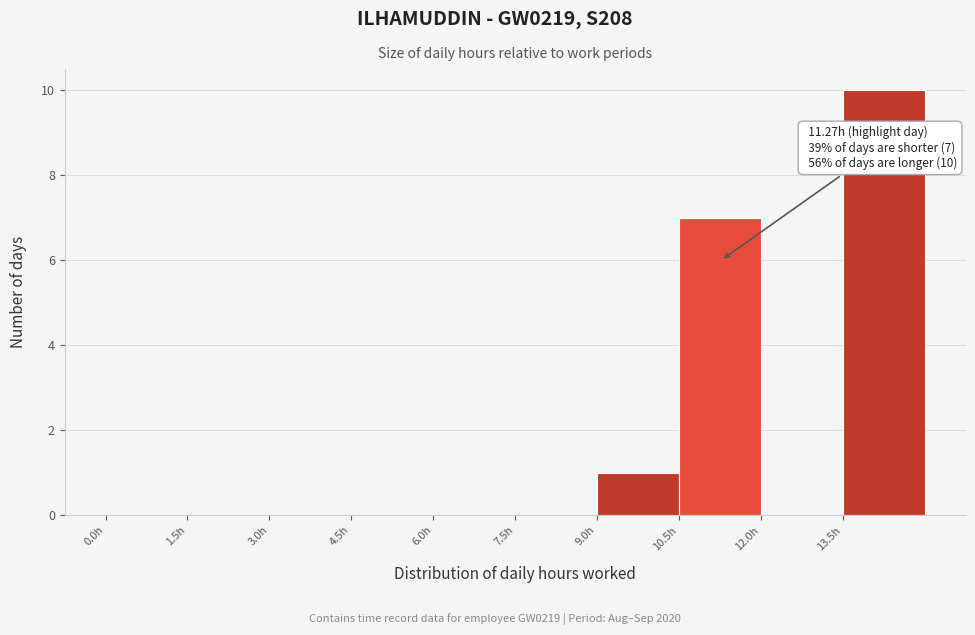

Which range on the x-axis has the tallest bar?

13.5 to 15.0